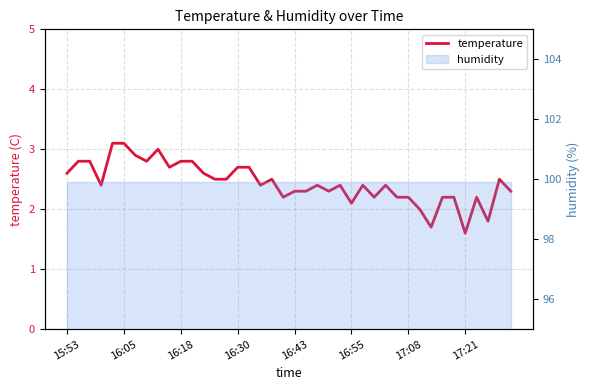

What is the greatest value displayed?

3.1